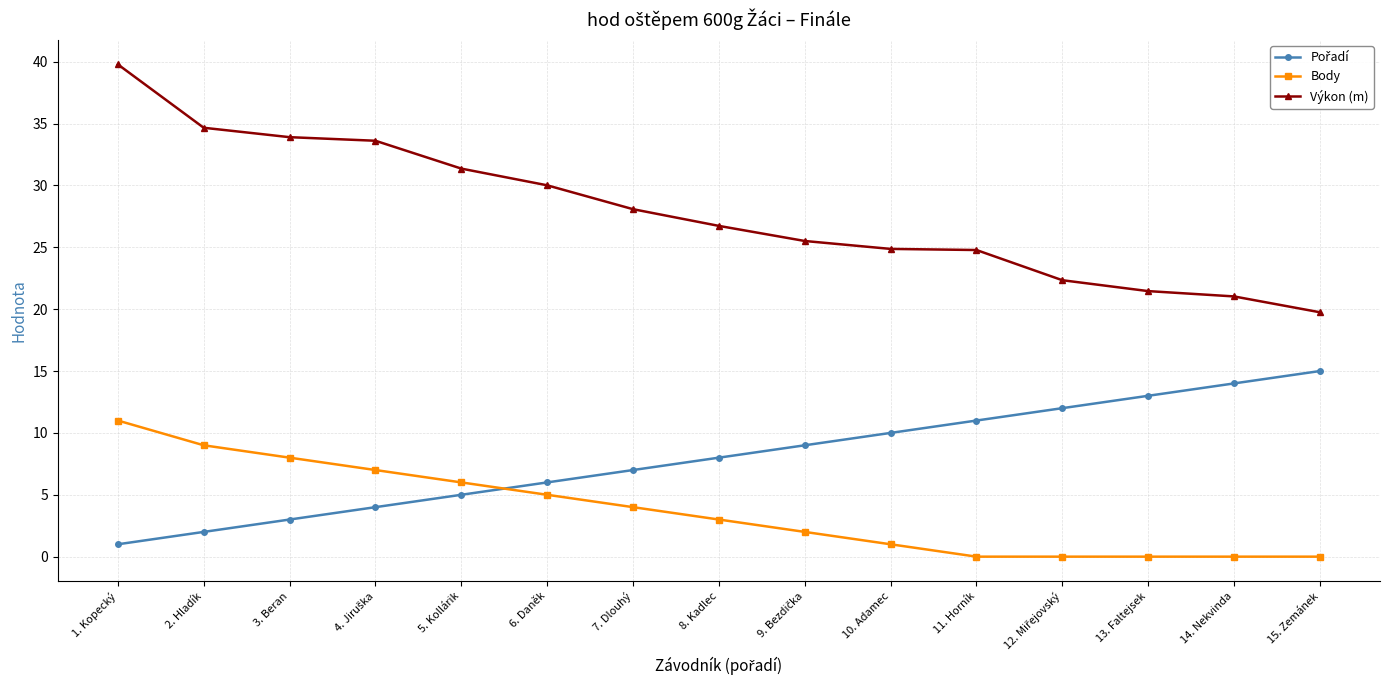

True or false: Body has a value of 4.0 at 7. Dlouhý.

True